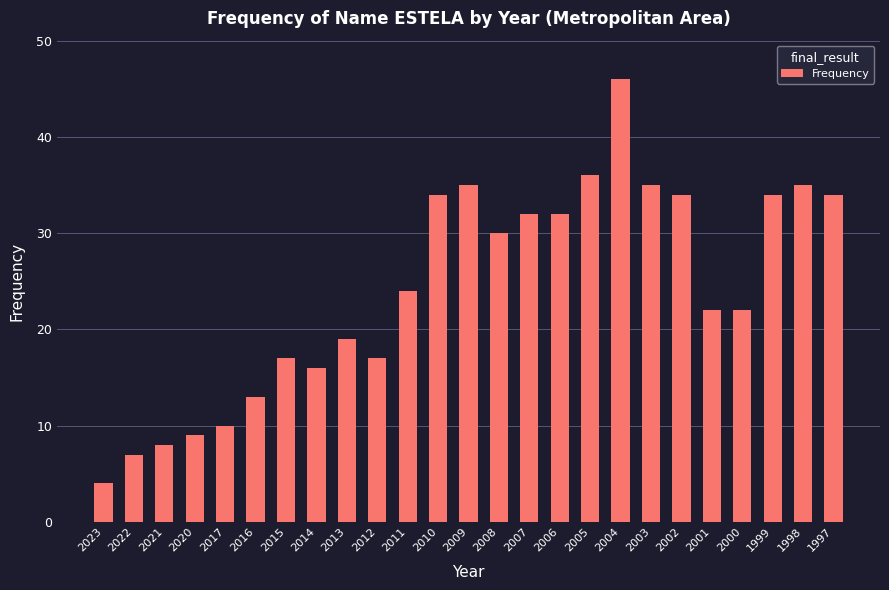

Does the chart contain stacked bars?

No